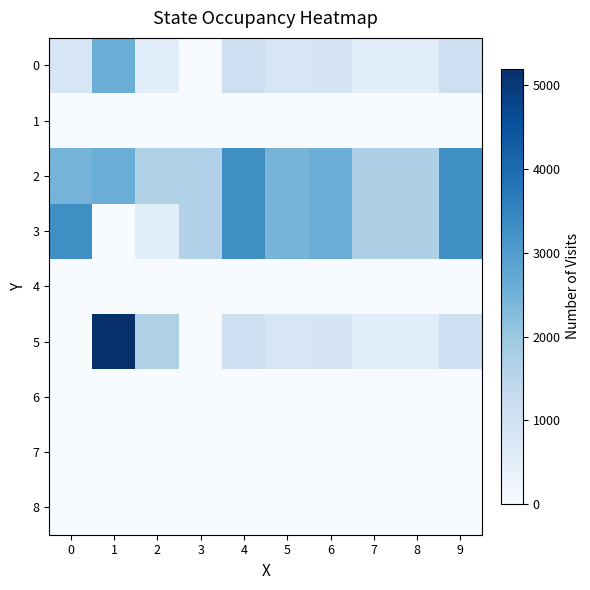

Which series has the largest total across all categories?

2